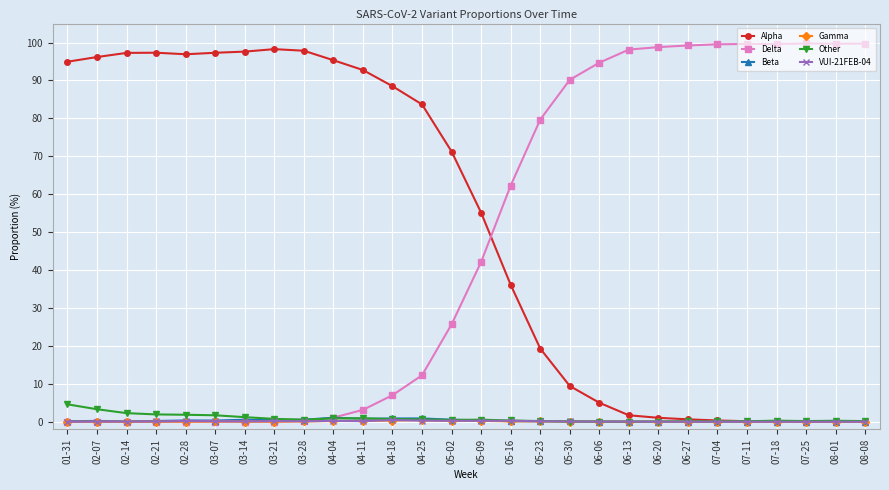

What is the sum of all Alpha values?

1434.2